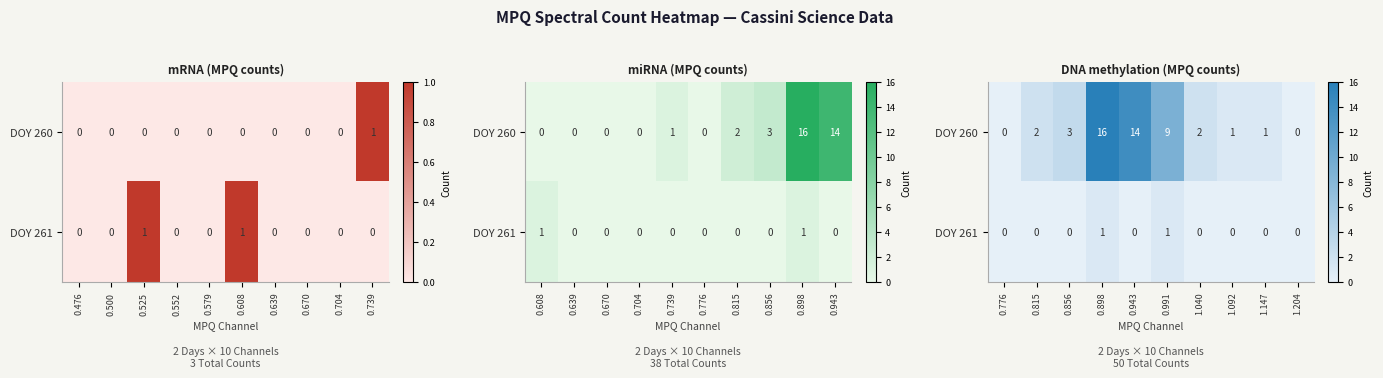

Rank the series by their average value, from lowest to highest.

DOY 261, DOY 260